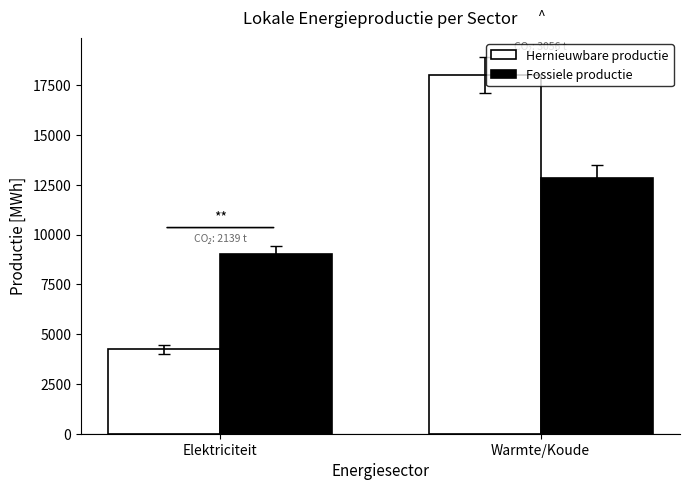

At how many categories does at least one series exceed 17203?

1